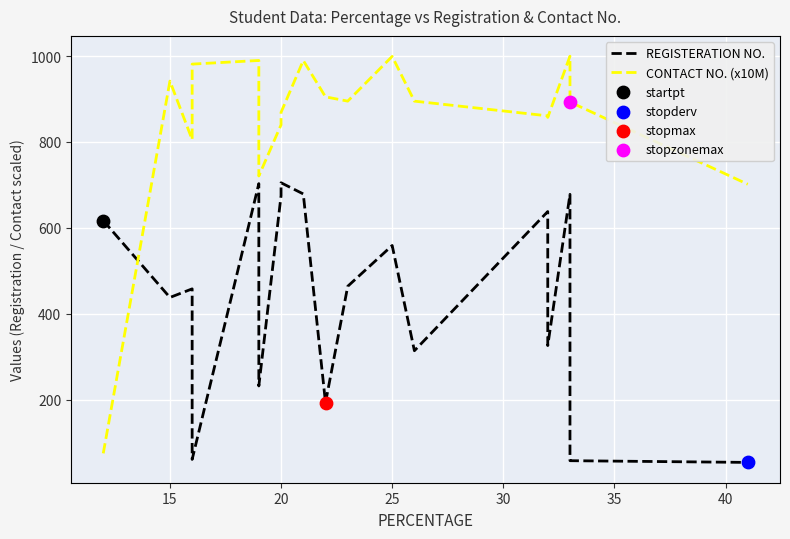

Is the value of CONTACT NO. (x10M) at 15 greater than the value of REGISTERATION NO. at 25?

Yes